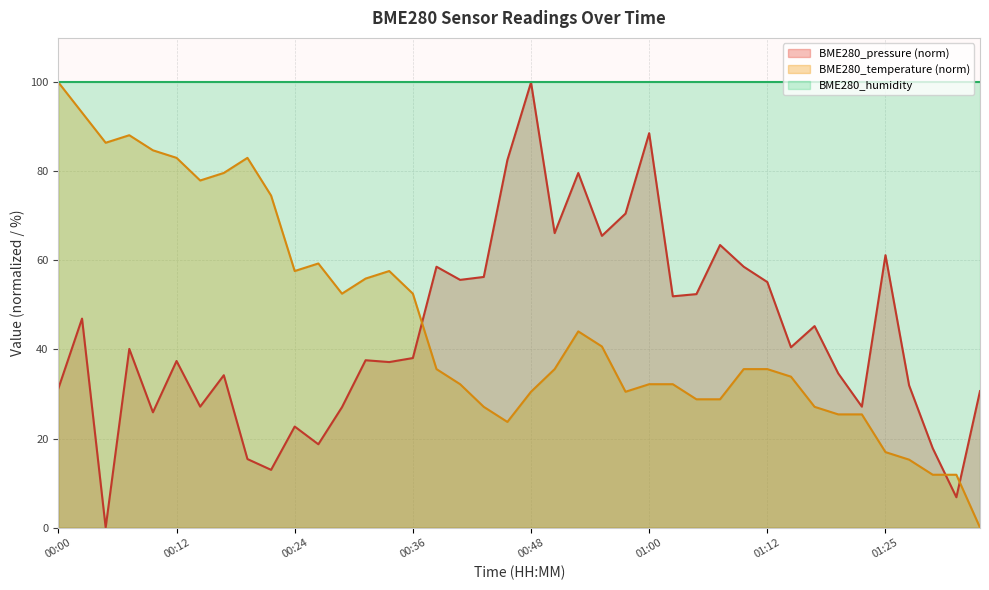

Where is BME280_pressure nearest to the value 50?

01:03